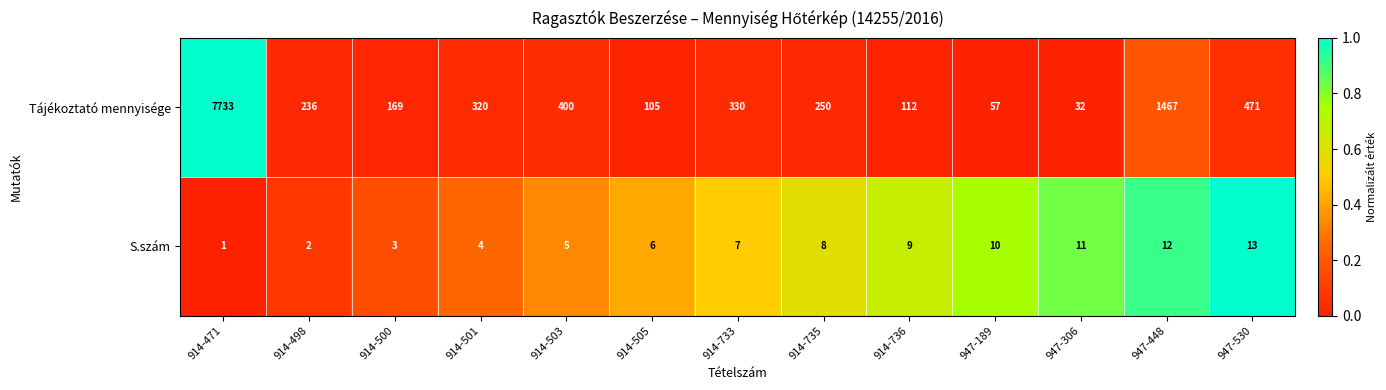

How many values in the Tájékoztató mennyisége series are below 250?

6